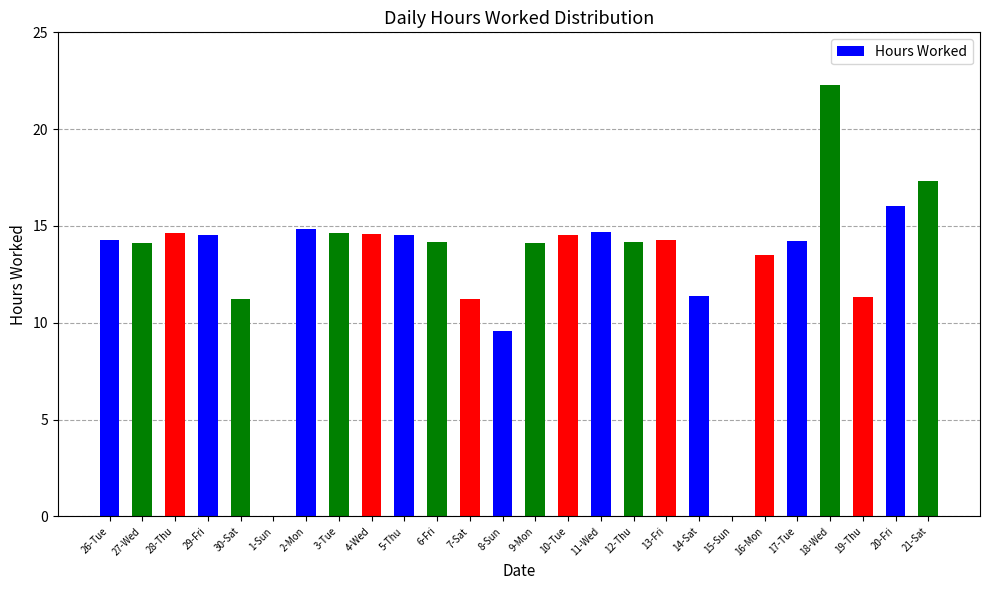

Does the chart contain stacked bars?

No